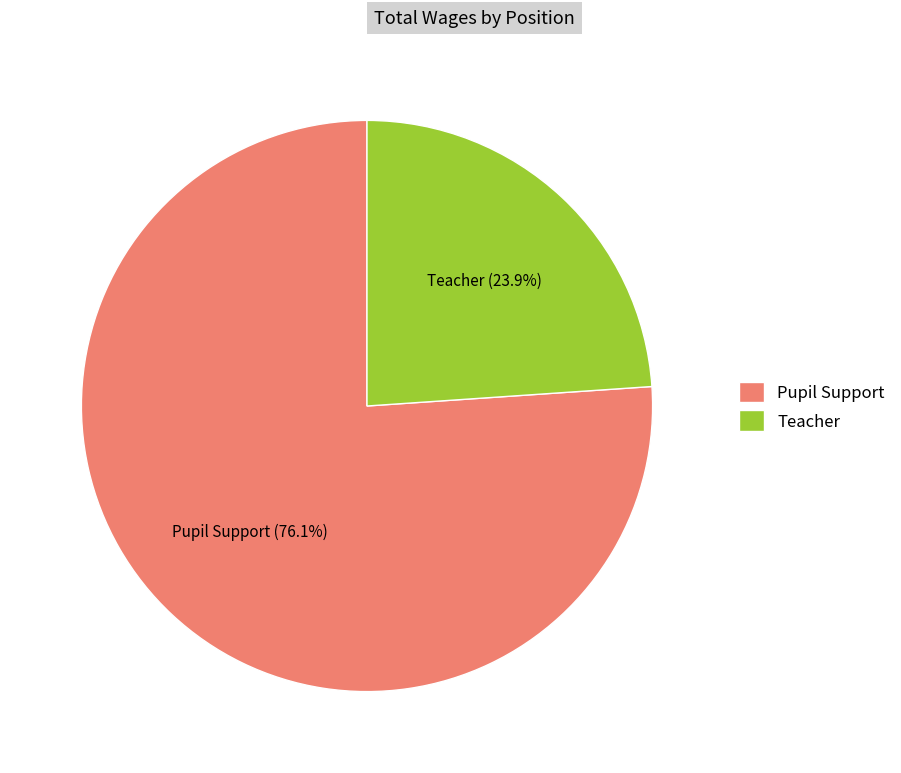

To the nearest percent, what portion does Teacher represent?

24%